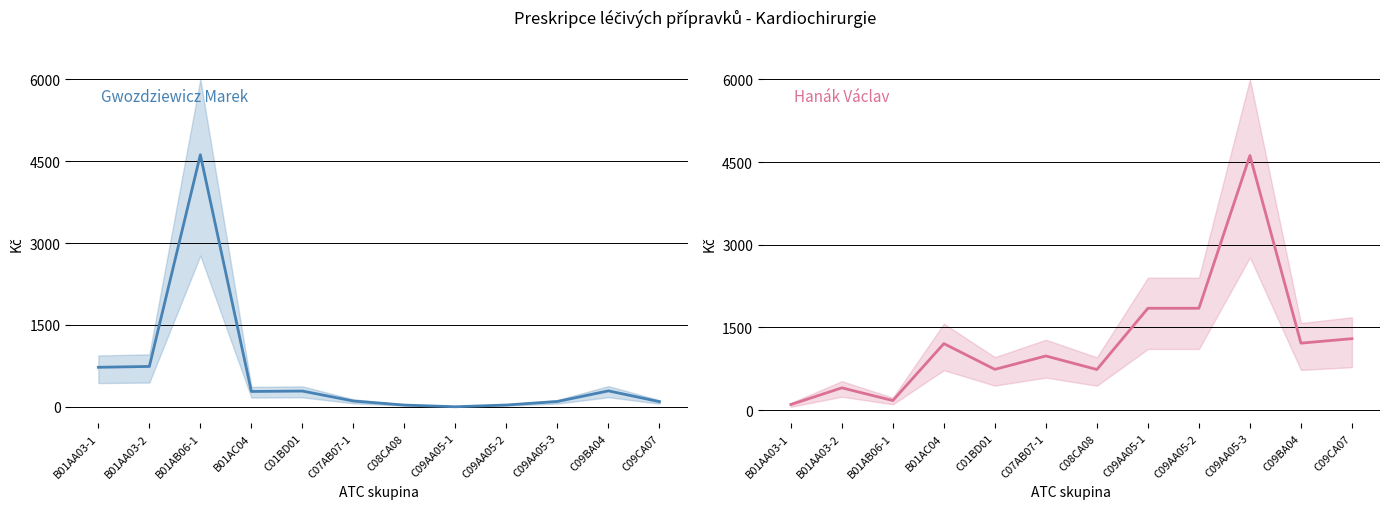

What is the label of the 5th point from the left?

C01BD01